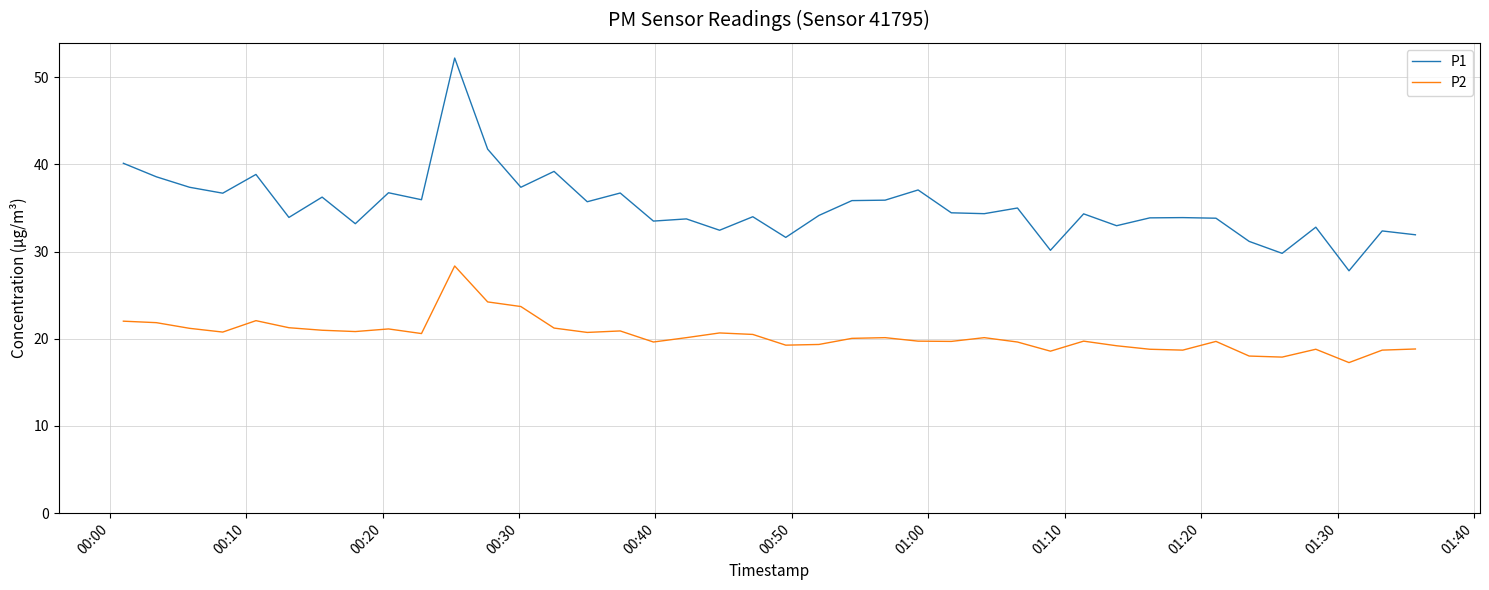

List the series in order of their peak value, lowest first.

P2, P1